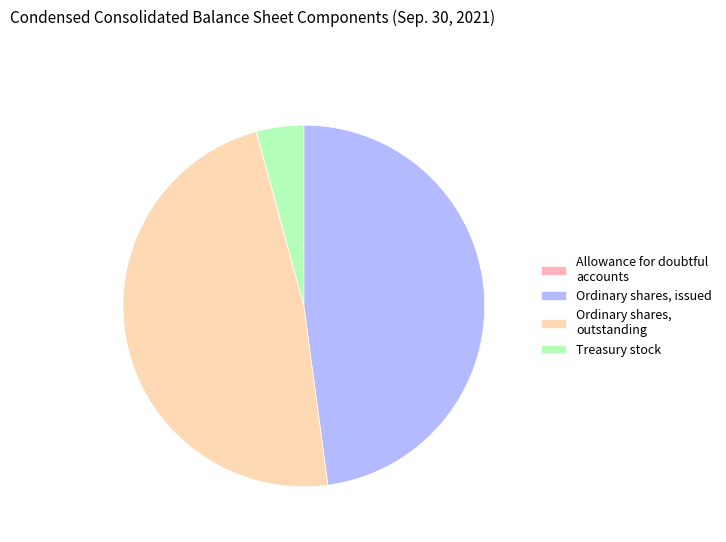

Combined, what portion of the pie is Ordinary shares, outstanding and Allowance for doubtful accounts?

47.9%